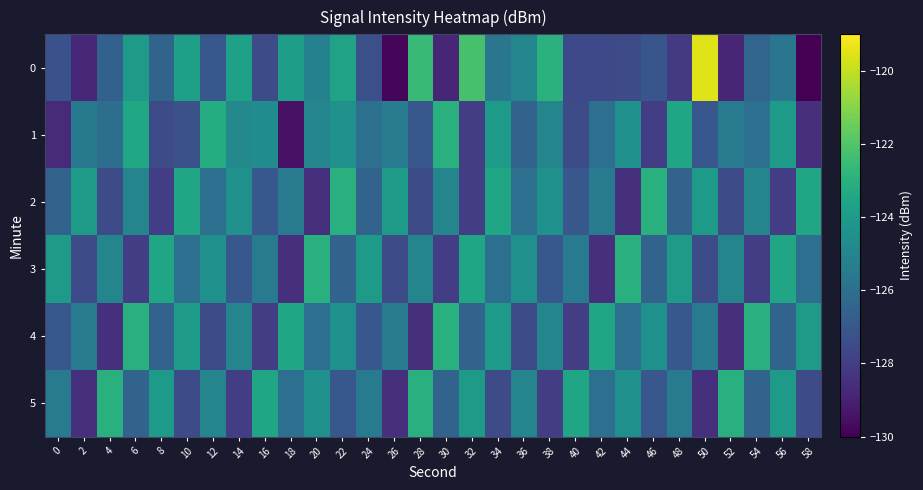

Reading right to left, list all the values displayed in this chart.

0: 58=-130.0	56=-125.7	54=-126.4	52=-128.8	50=-119.5	48=-128.1	46=-127.1	44=-127.5	42=-127.6	40=-127.6	38=-123.0	36=-125.0	34=-125.7	32=-122.2	30=-128.8	28=-122.6	26=-129.8	24=-127.3	22=-123.7	20=-125.2	18=-123.9	16=-127.5	14=-123.7	12=-127.0	10=-123.8	8=-126.5	6=-124.0	4=-126.6	2=-128.8	0=-127.2
1: 58=-128.5	56=-124.0	54=-126.0	52=-125.5	50=-127.0	48=-123.5	46=-128.0	44=-124.5	42=-126.0	40=-127.5	38=-125.0	36=-126.5	34=-124.0	32=-128.0	30=-123.0	28=-127.0	26=-125.5	24=-126.0	22=-124.5	20=-125.0	18=-129.5	16=-124.7	14=-124.8	12=-123.2	10=-127.3	8=-127.5	6=-123.4	4=-126.0	2=-125.5	0=-128.7
2: 58=-123.5	56=-128.0	54=-125.0	52=-127.5	50=-124.0	48=-126.5	46=-123.0	44=-128.5	42=-125.5	40=-127.0	38=-124.5	36=-126.0	34=-123.5	32=-128.0	30=-125.0	28=-127.5	26=-124.0	24=-126.5	22=-123.0	20=-128.5	18=-125.5	16=-127.0	14=-124.5	12=-126.0	10=-123.5	8=-128.0	6=-125.0	4=-127.5	2=-124.0	0=-126.5
3: 58=-126.0	56=-123.5	54=-128.0	52=-125.0	50=-127.5	48=-124.0	46=-126.5	44=-123.0	42=-128.5	40=-125.5	38=-127.0	36=-124.5	34=-126.0	32=-123.5	30=-128.0	28=-125.0	26=-127.5	24=-124.0	22=-126.5	20=-123.0	18=-128.5	16=-125.5	14=-127.0	12=-124.5	10=-126.0	8=-123.5	6=-128.0	4=-125.0	2=-127.5	0=-124.0
4: 58=-124.0	56=-126.5	54=-123.0	52=-128.5	50=-125.5	48=-127.0	46=-124.5	44=-126.0	42=-123.5	40=-128.0	38=-125.0	36=-127.5	34=-124.0	32=-126.5	30=-123.0	28=-128.5	26=-125.5	24=-127.0	22=-124.5	20=-126.0	18=-123.5	16=-128.0	14=-125.0	12=-127.5	10=-124.0	8=-126.5	6=-123.0	4=-128.5	2=-125.5	0=-127.0
5: 58=-127.5	56=-124.0	54=-126.5	52=-123.0	50=-128.5	48=-125.5	46=-127.0	44=-124.5	42=-126.0	40=-123.5	38=-128.0	36=-125.0	34=-127.5	32=-124.0	30=-126.5	28=-123.0	26=-128.5	24=-125.5	22=-127.0	20=-124.5	18=-126.0	16=-123.5	14=-128.0	12=-125.0	10=-127.5	8=-124.0	6=-126.5	4=-123.0	2=-128.5	0=-125.5